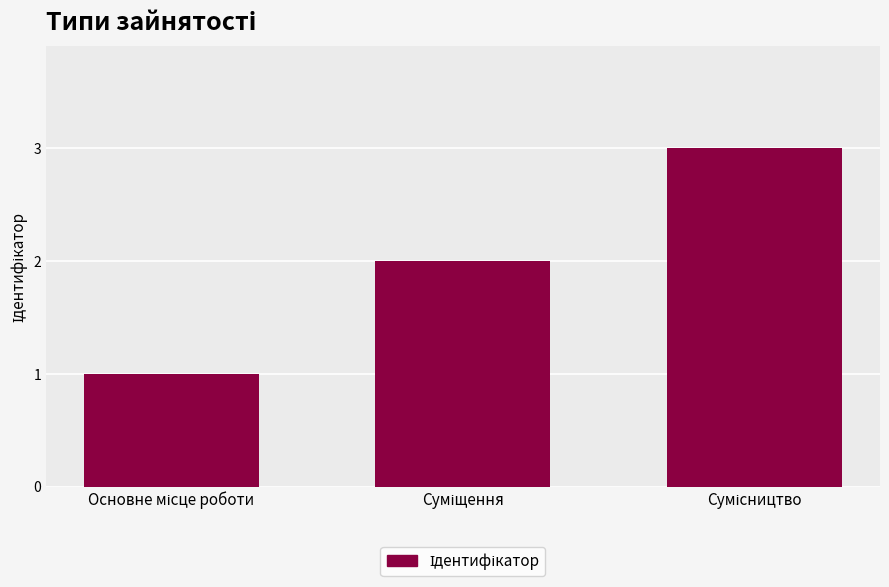

Count the number of categories in the chart.

3